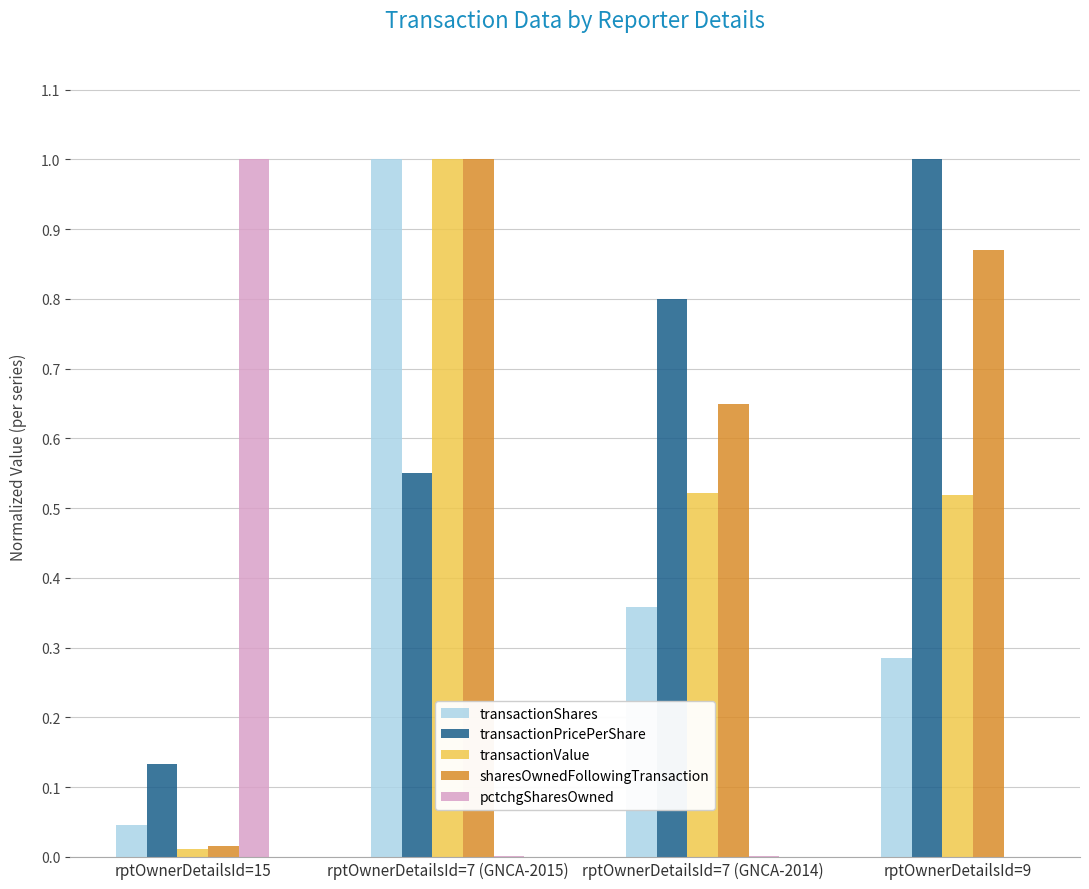

The value of transactionShares at rptOwnerDetailsId=15 is 0.0. True or false?

True